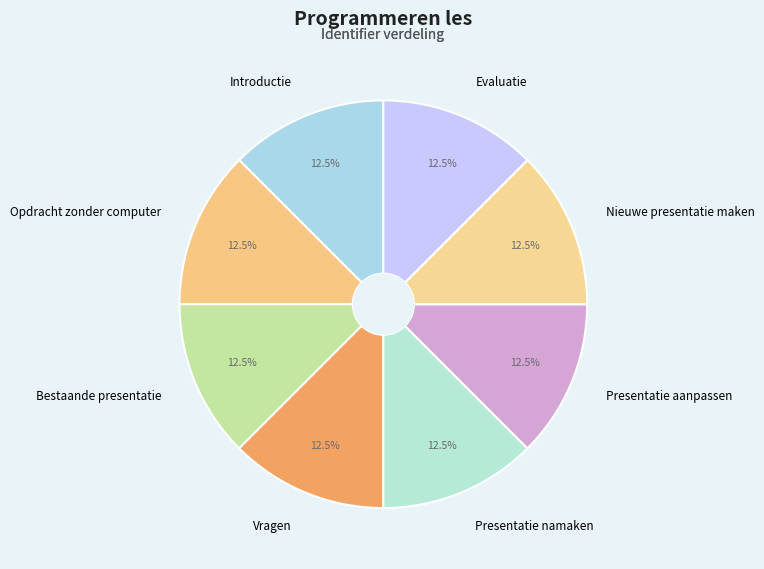

Approximately how many times larger is the value at Presentatie namaken compared to Introductie?

1.0